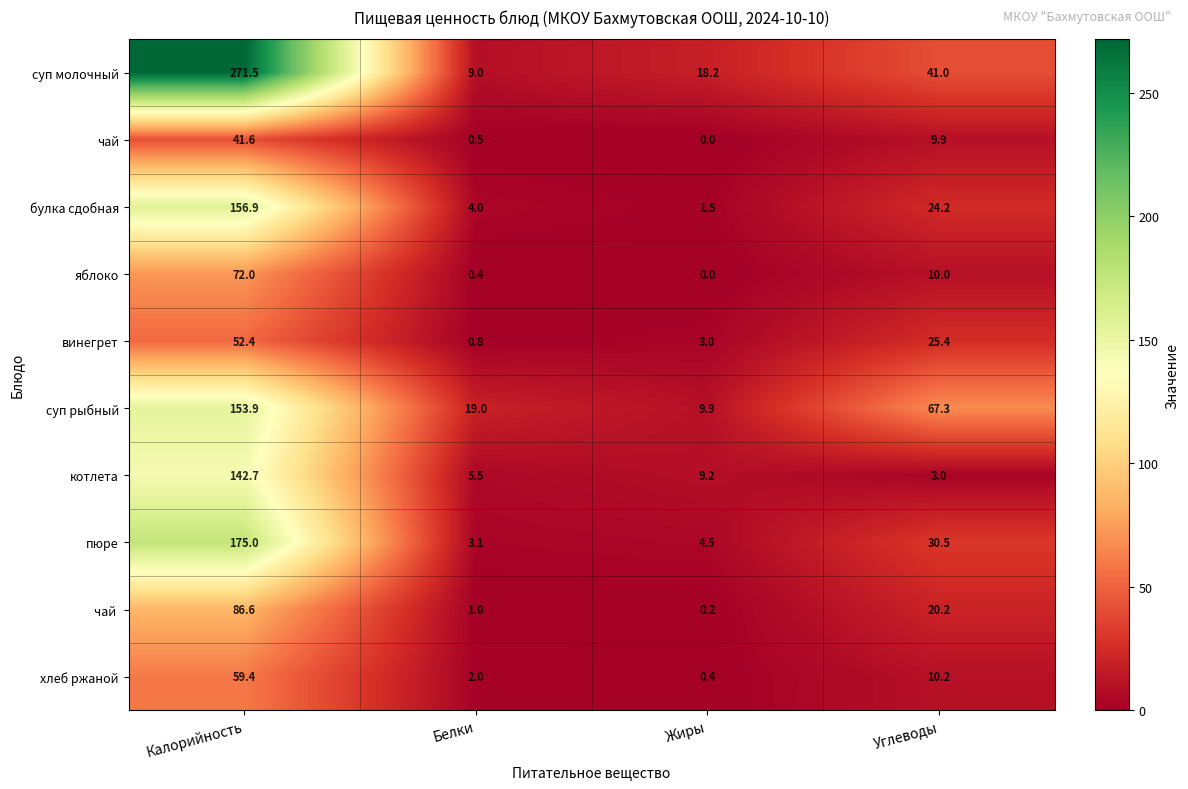

At which label does хлеб ржаной first exceed 10?

Калорийность